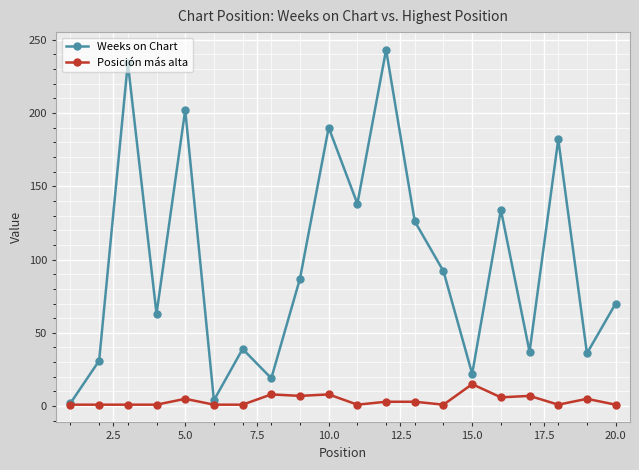

List the series in order of their peak value, lowest first.

Posición más alta, Weeks on Chart